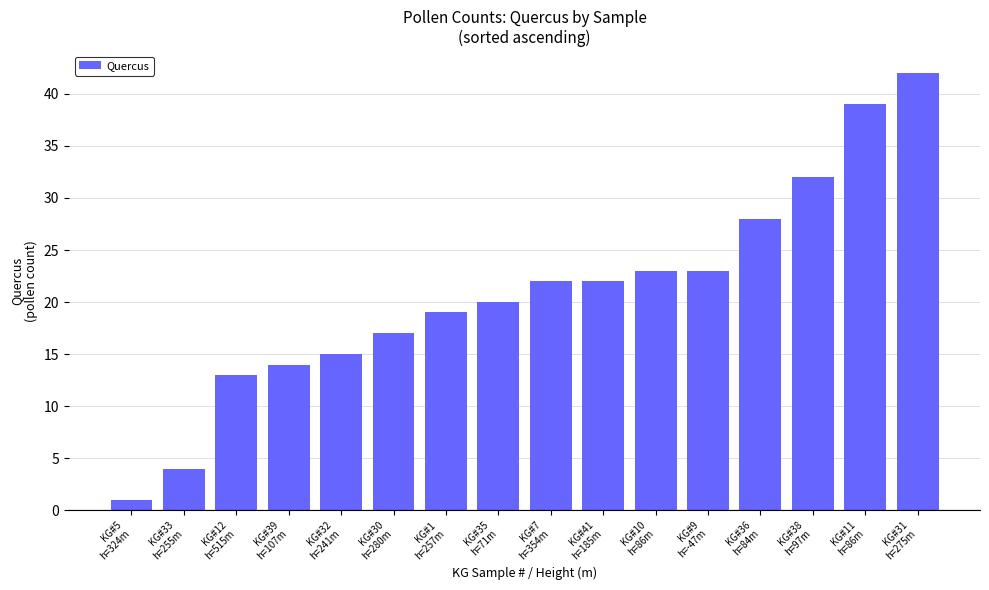

The value at KG#10
h=86m is 37. True or false?

False